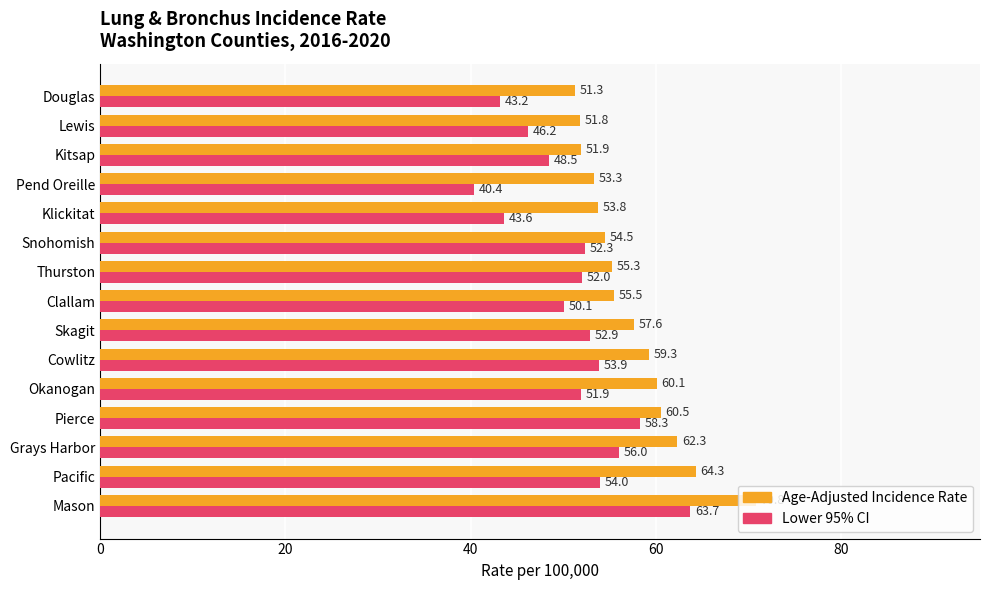

What is the minimum value shown in the chart?

40.4